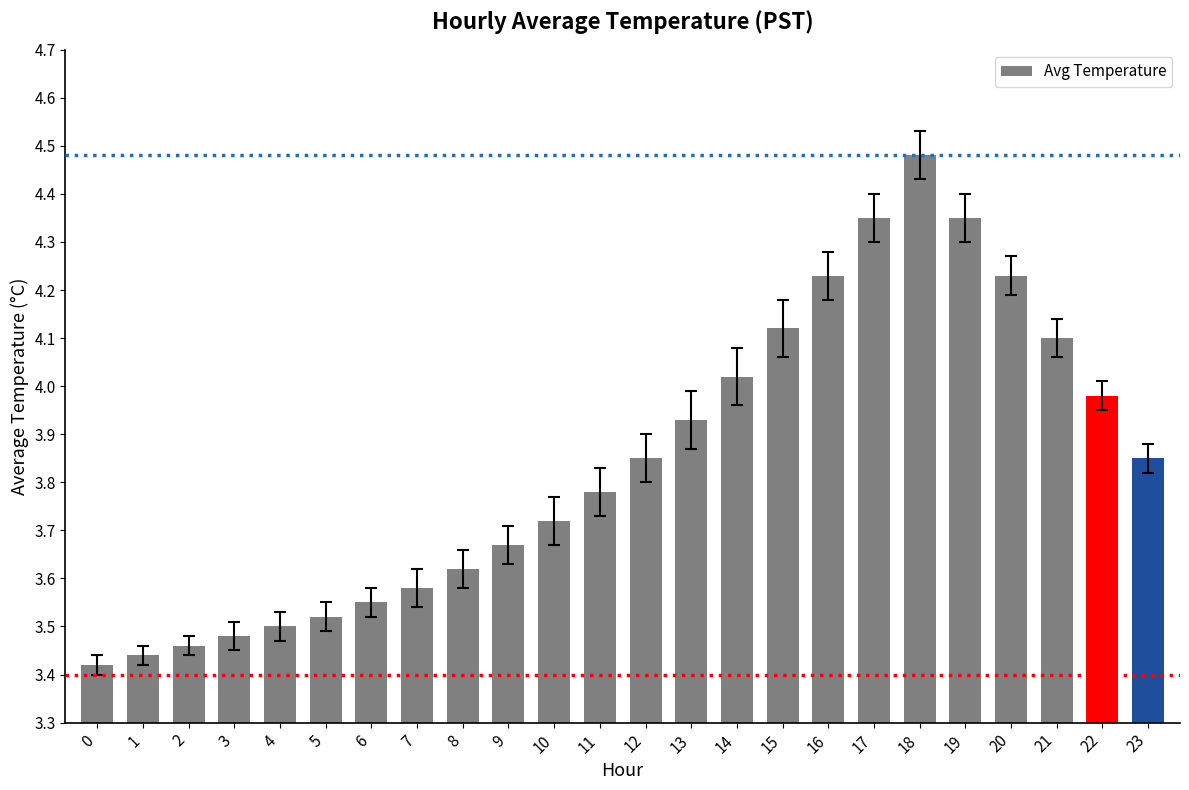

What is the ratio of the value at 10 to the value at 15?

0.9